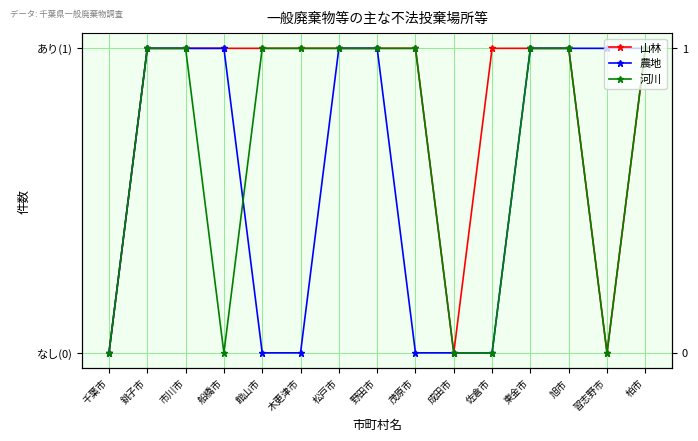

The 農地 series shows 0 at 木更津市. True or false?

False